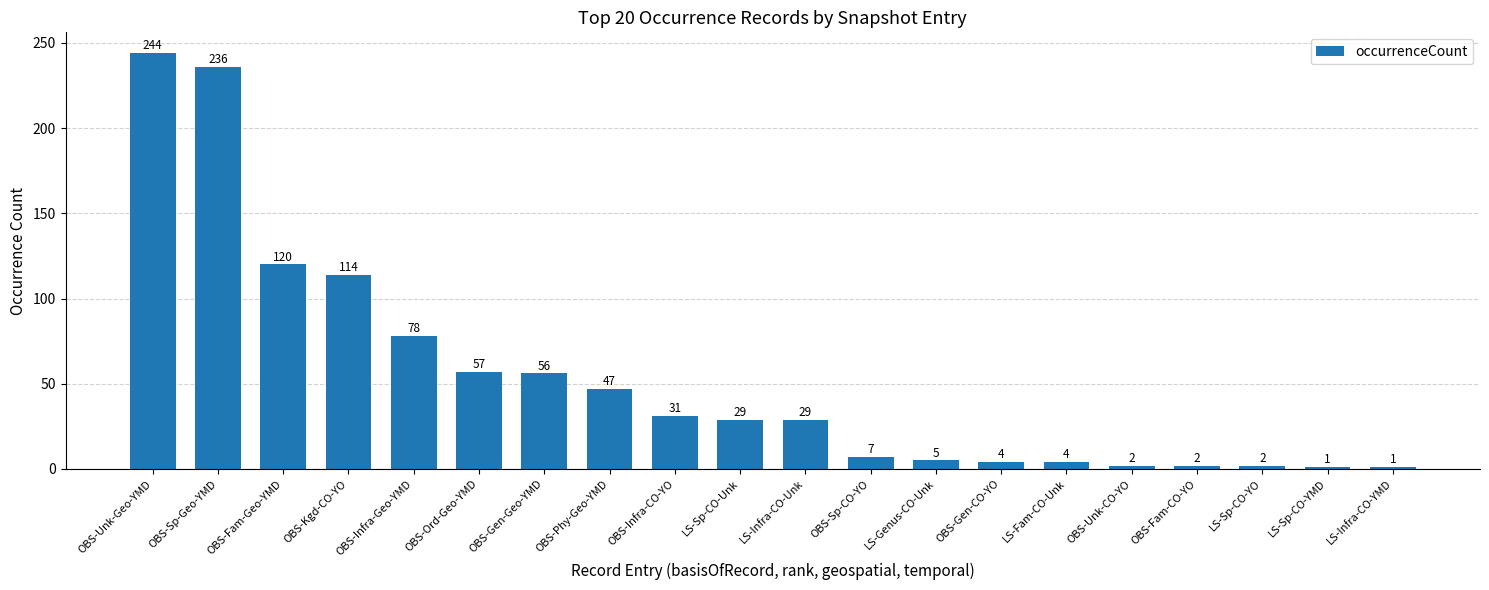

What is the change in value from OBS-Unk-Geo-YMD to OBS-Infra-CO-YO?

-213